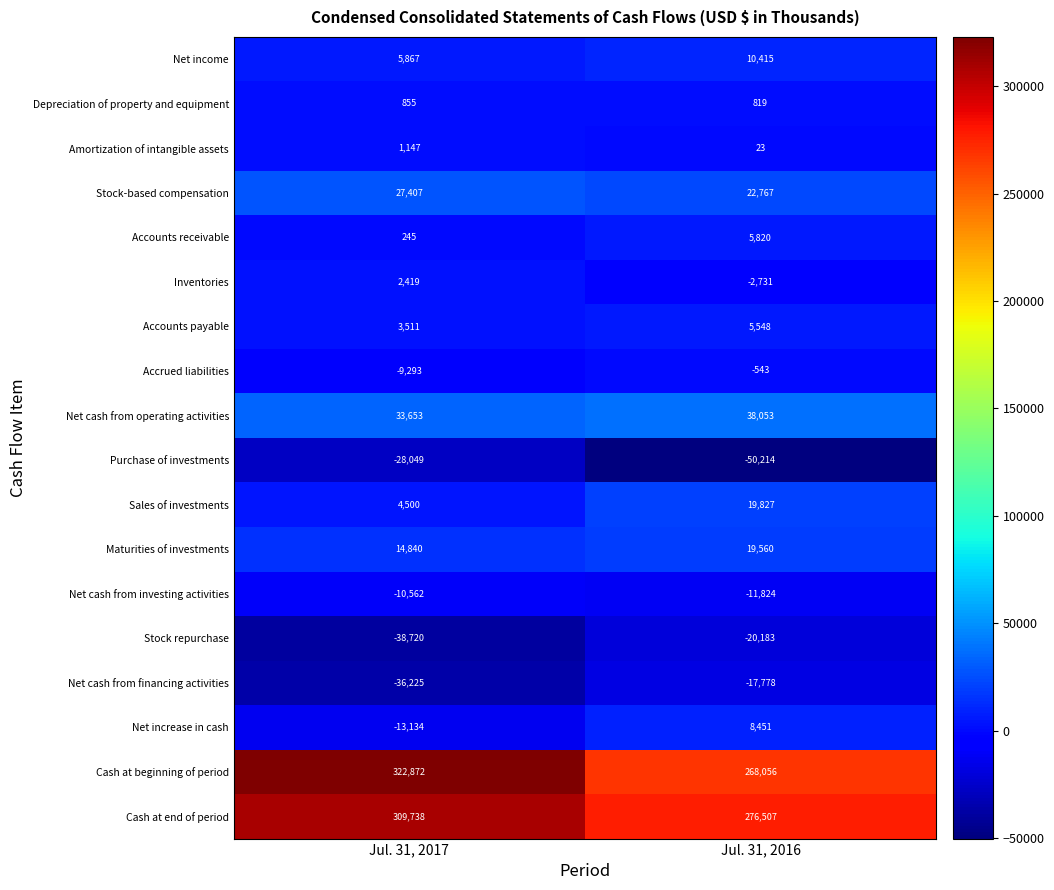

The Sales of investments series shows 2634 at Jul. 31, 2017. True or false?

False